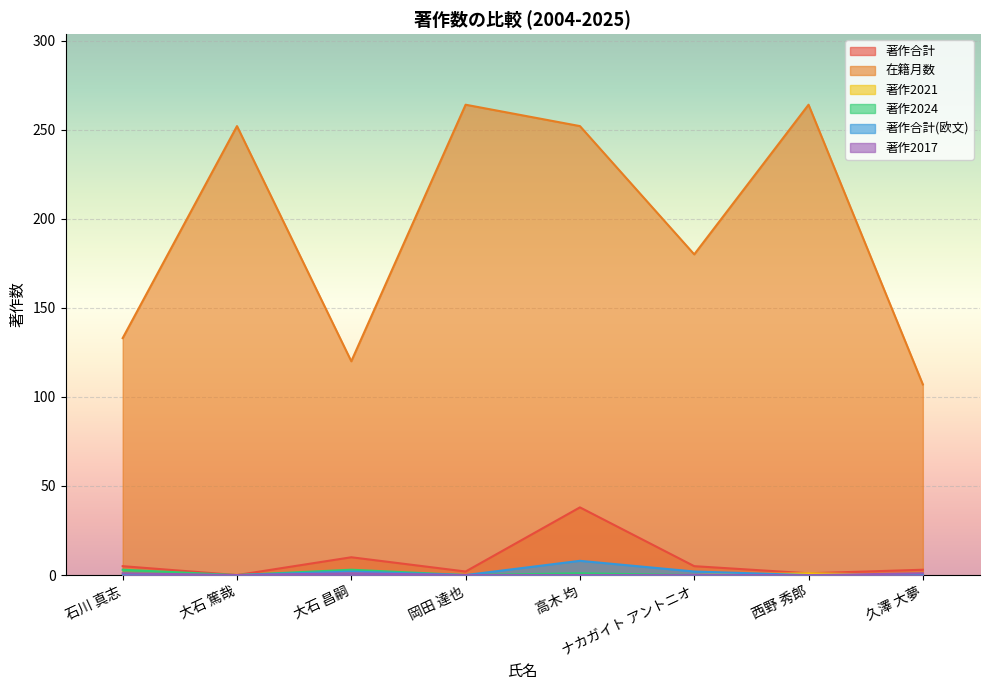

Reading right to left, what are all the values shown in this chart?

著作合計: 3	1	5	38	2	10	0	5
在籍月数: 107	264	180	252	264	120	252	133
著作2021: 0	1	0	0	0	2	0	0
著作2024: 0	0	0	1	0	3	0	3
著作合計(欧文): 0	0	2	8	0	2	0	0
著作2017: 1	0	0	0	0	1	0	1